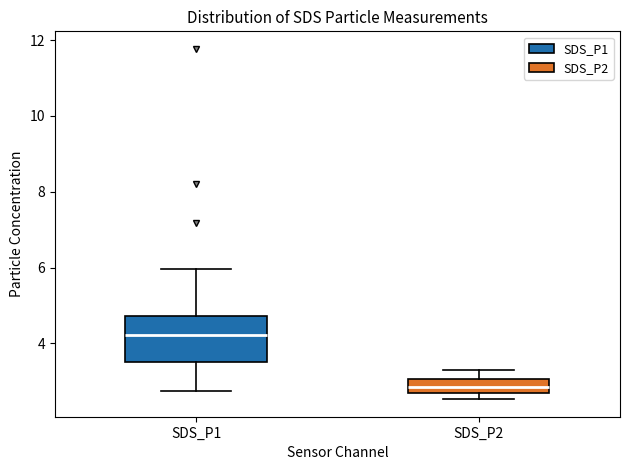

Which box is the tallest, from its lower edge to its upper edge?

SDS_P1